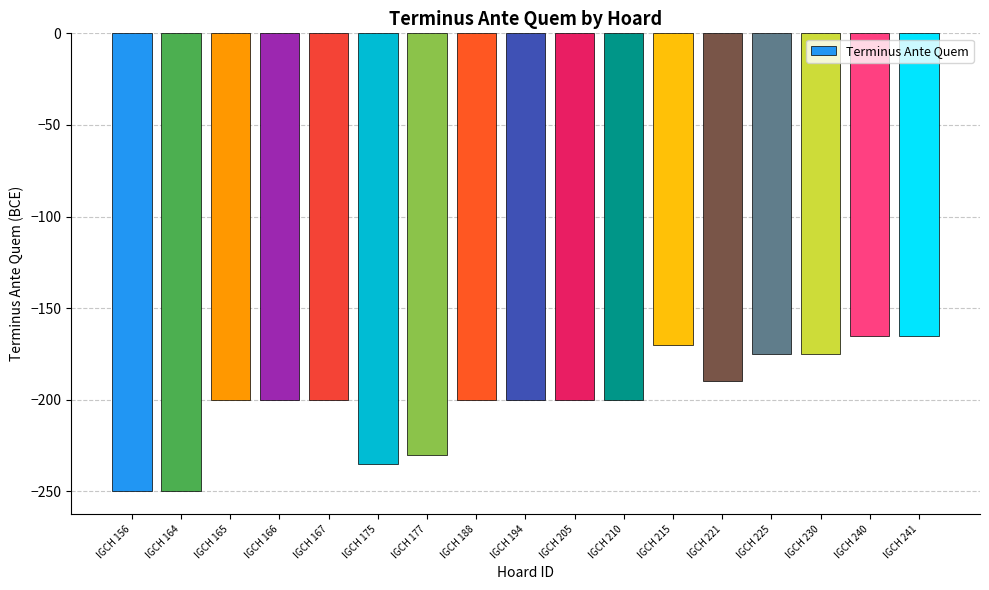

How many values are below -200?

4